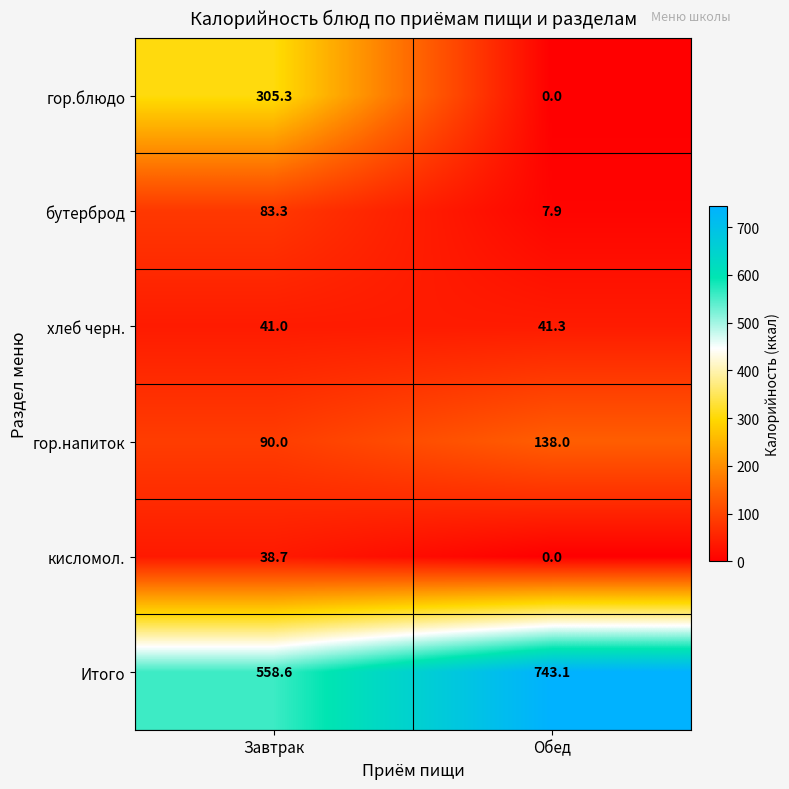

Rank the series by their maximum value, from highest to lowest.

Итого, гор.блюдо, гор.напиток, бутерброд, хлеб черн., кисломол.